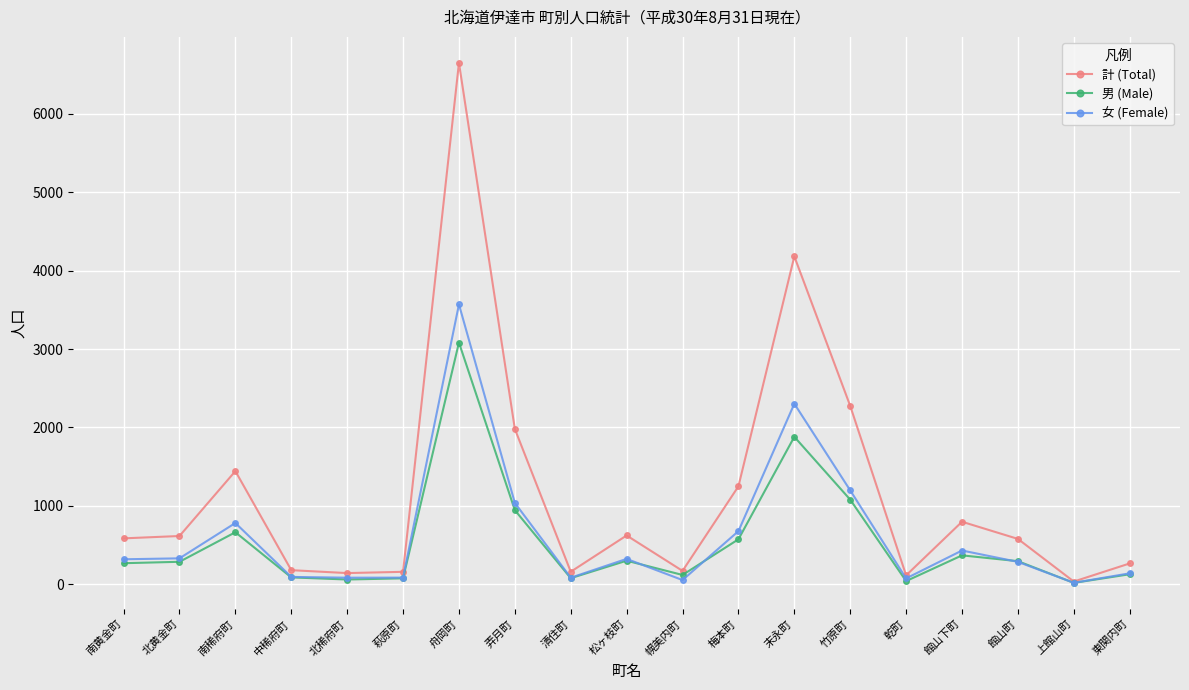

What is the difference between the 計 (Total) values at 末永町 and 北稀府町?

4041